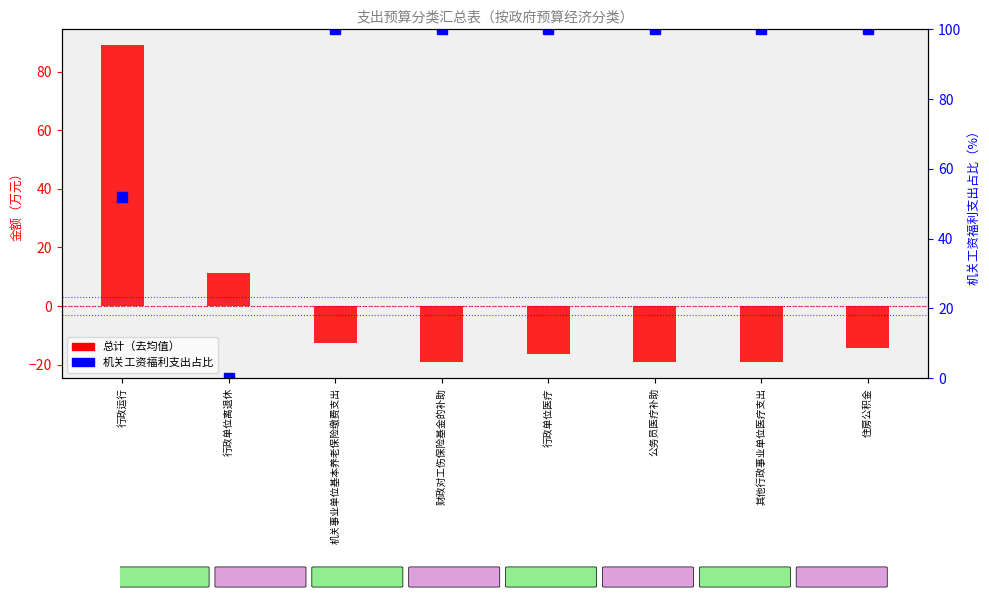

At which label does 机关工资福利支出占比 reach its minimum?

行政单位离退休